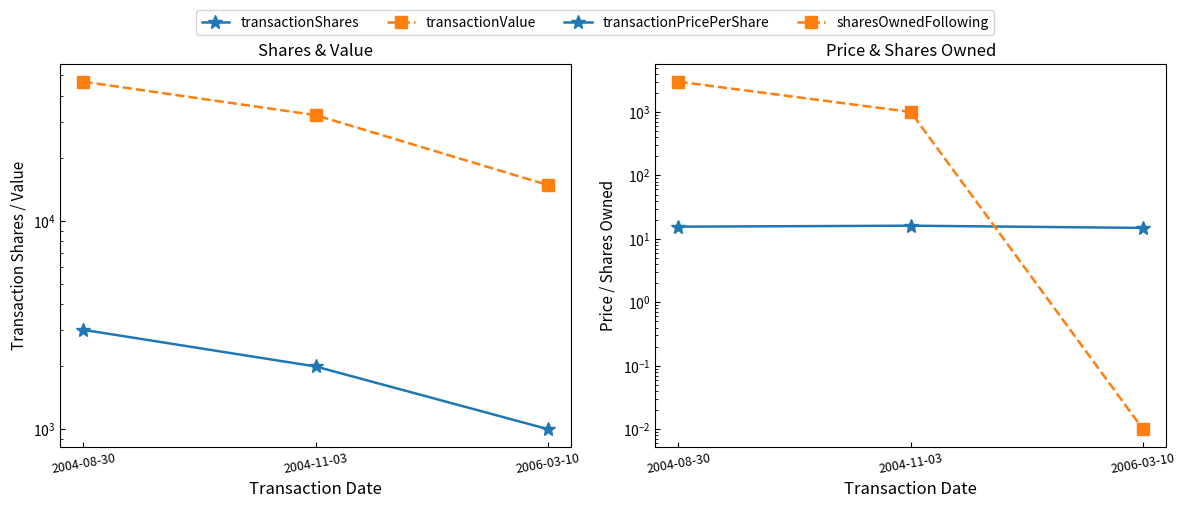

What is the highest value of the transactionValue series?

46671.0